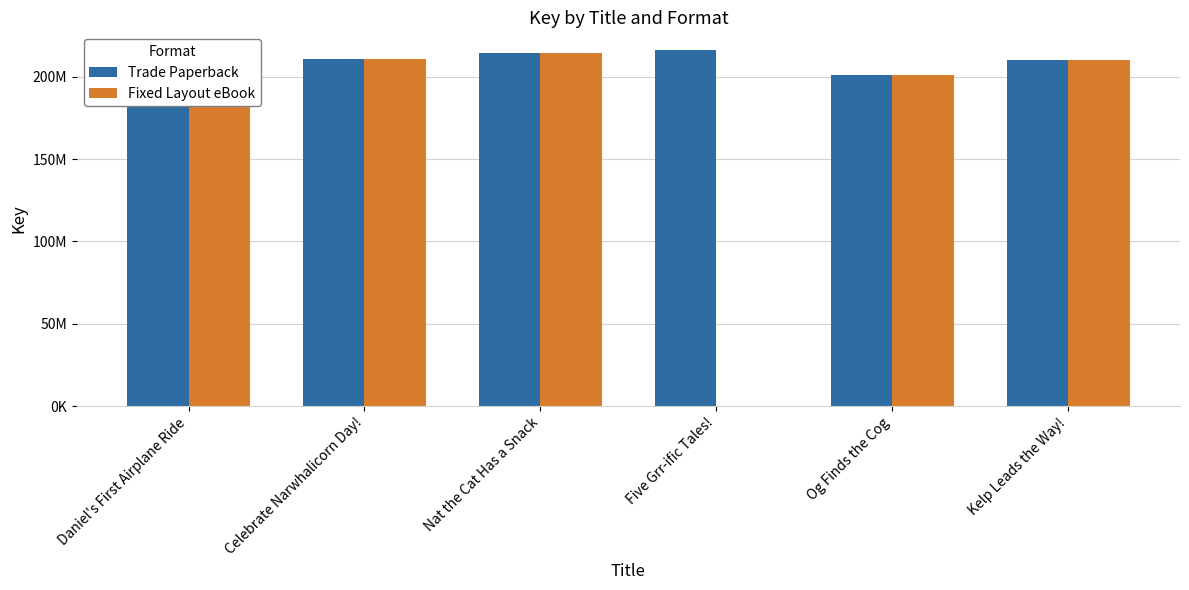

What is the value of the Fixed Layout eBook bar at the 1st from the left?

211414901